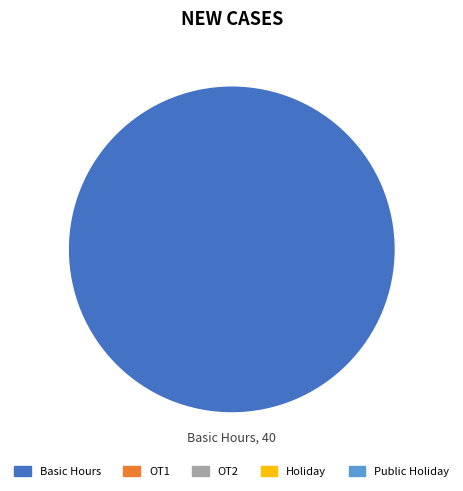

Does any single category account for the majority?

Yes